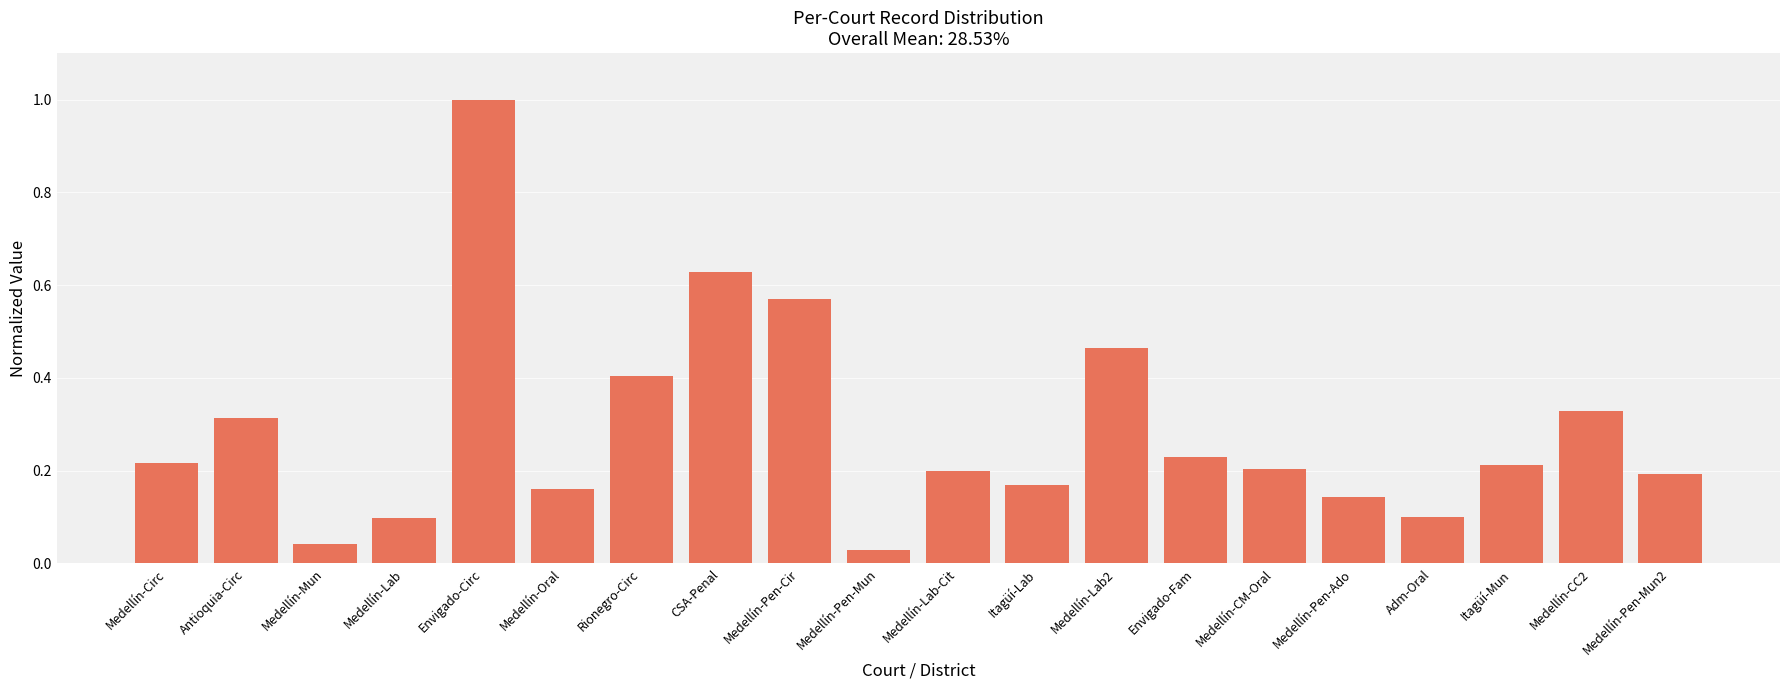

True or false: the data shows 0.1 at Medellín-Pen-Mun2.

False